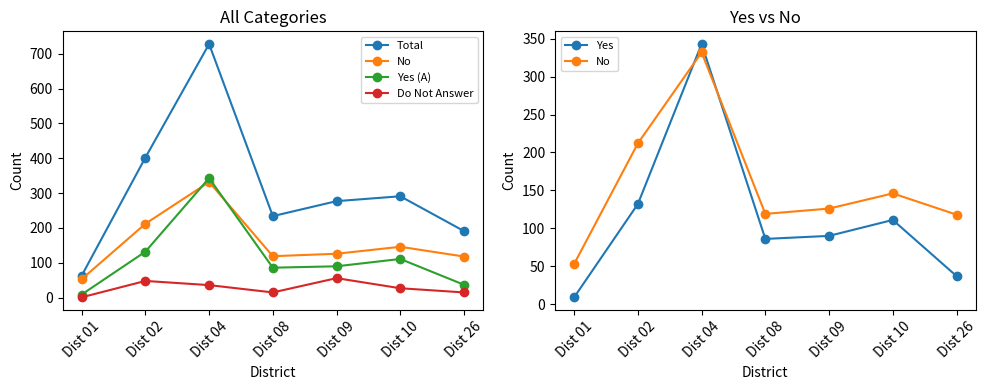

Reading left to right, list all the values displayed in this chart.

Total: 63	402	728	234	277	291	191
No: 53	212	332	119	126	146	118
Yes (A): 9	132	343	86	90	111	37
Do Not Answer: 1	48	36	15	56	27	15
Yes: 9	132	343	86	90	111	37